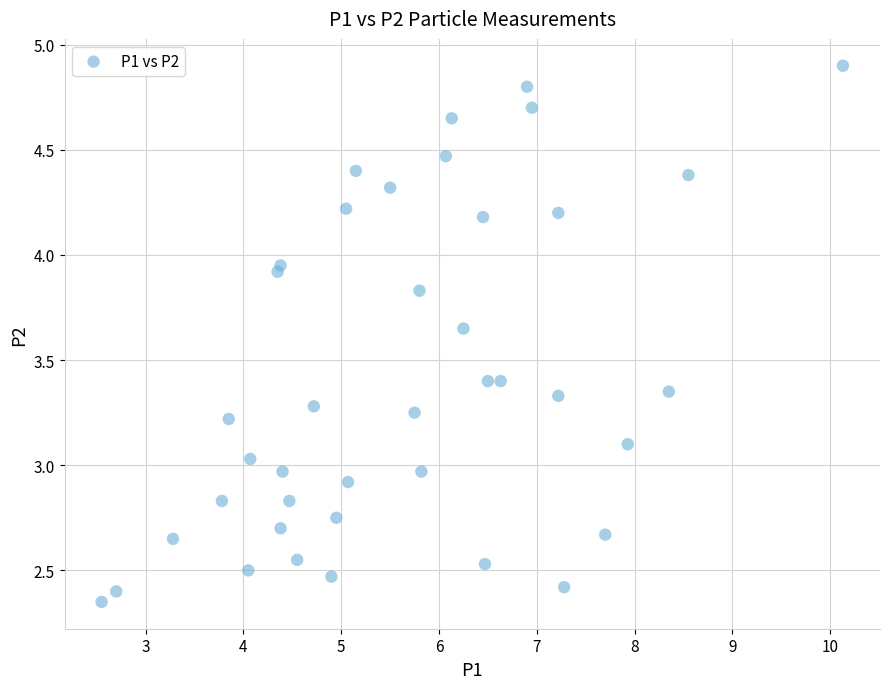

What is the range of X values (max minus min)?

7.6